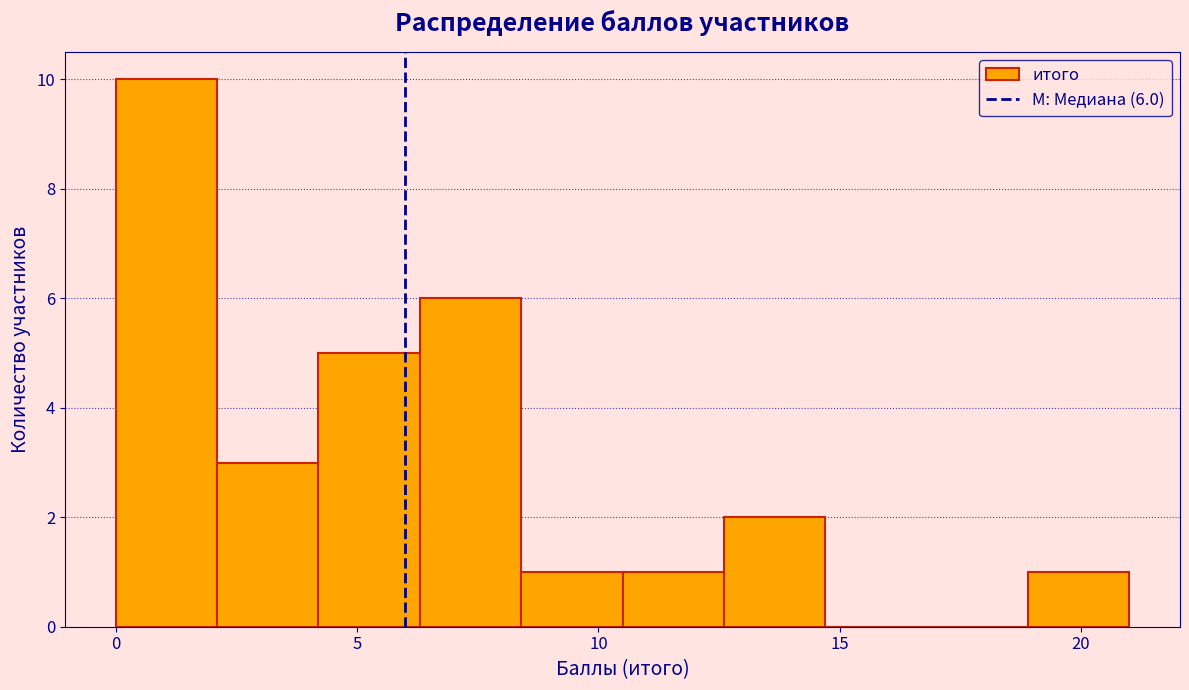

Over which range of the x-axis is the bar tallest?

0.0 to 2.1